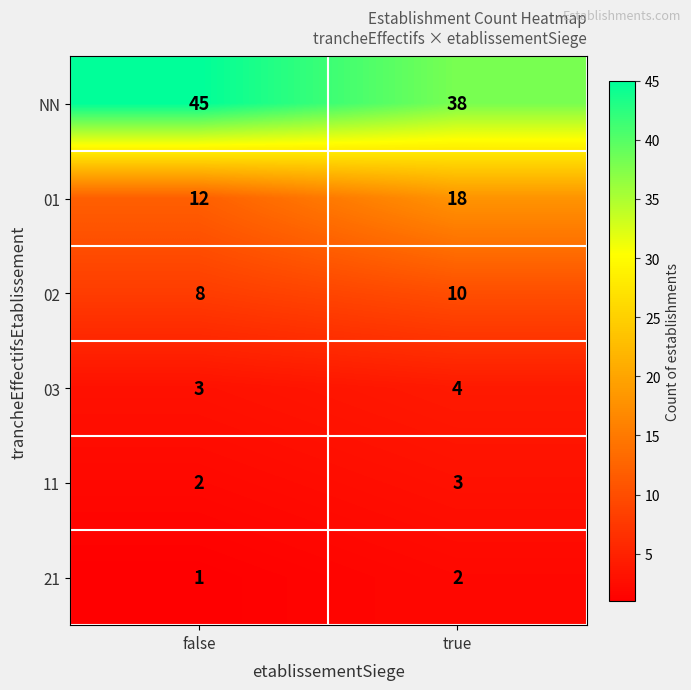

Reading left to right, list all the values displayed in this chart.

NN: 45	38
01: 12	18
02: 8	10
03: 3	4
11: 2	3
21: 1	2